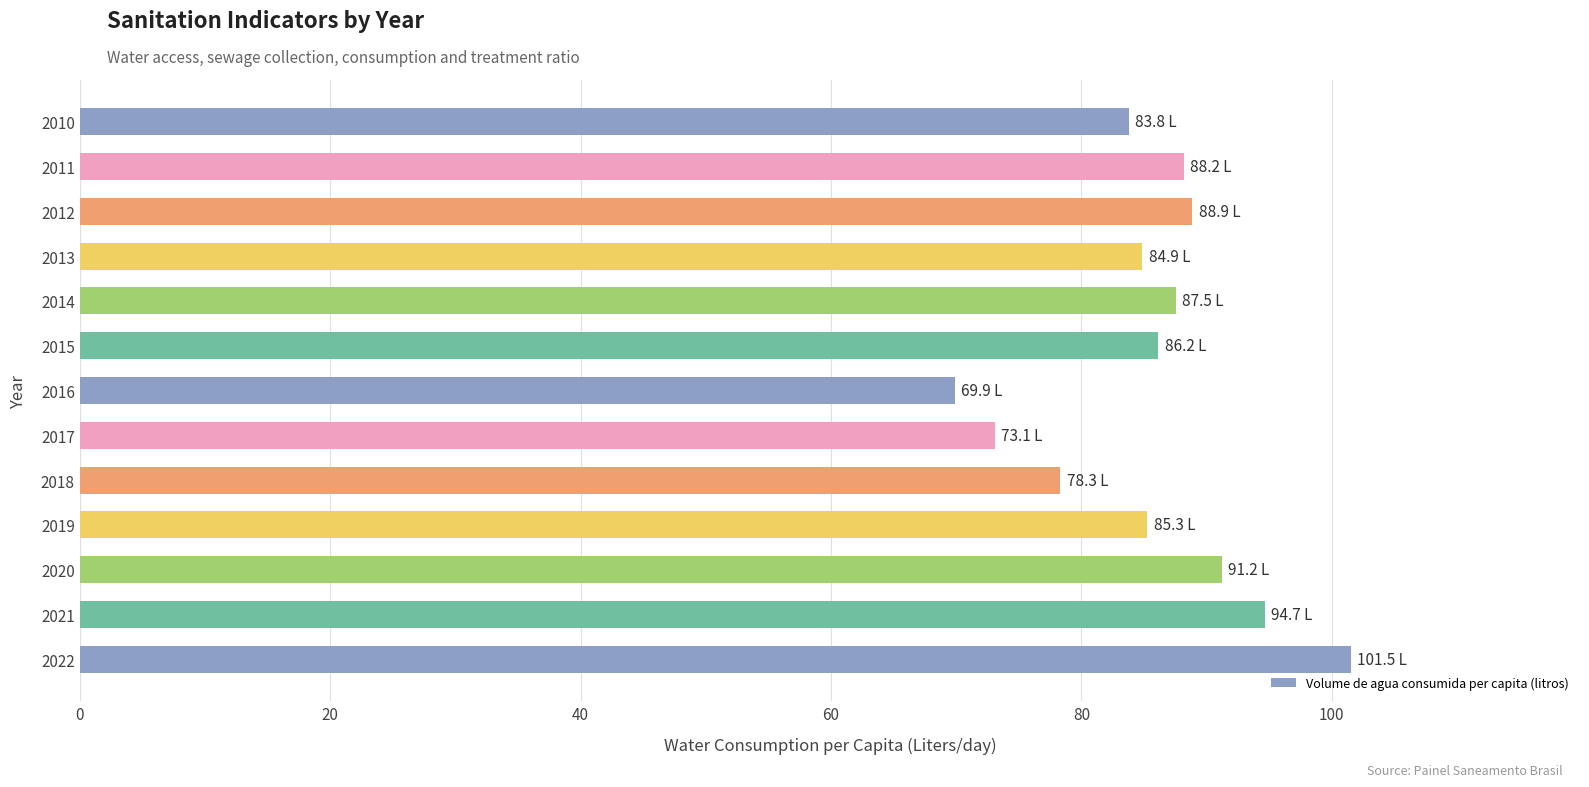

How many bars are there in total?

13